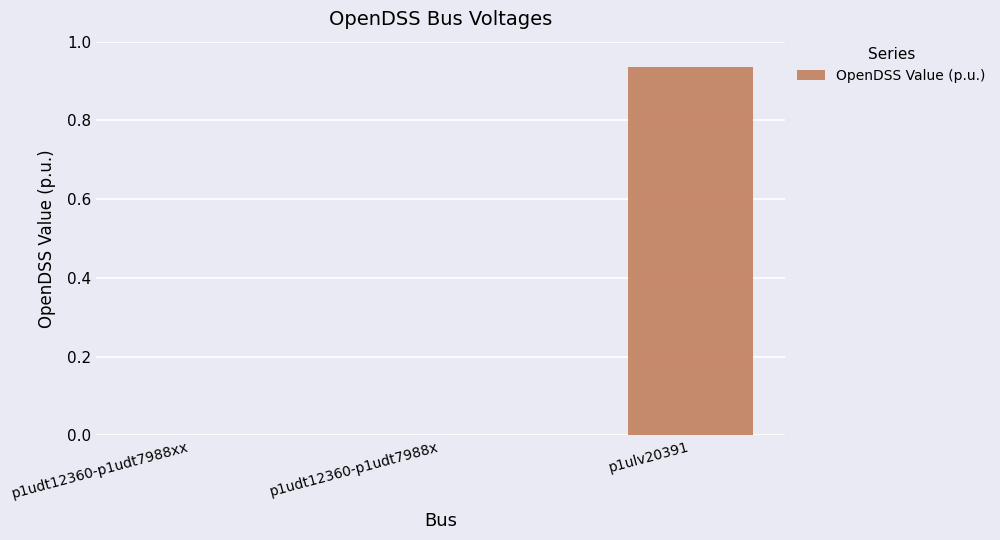

The chart shows a value of 0.0 at p1udt12360-p1udt7988xx. True or false?

True